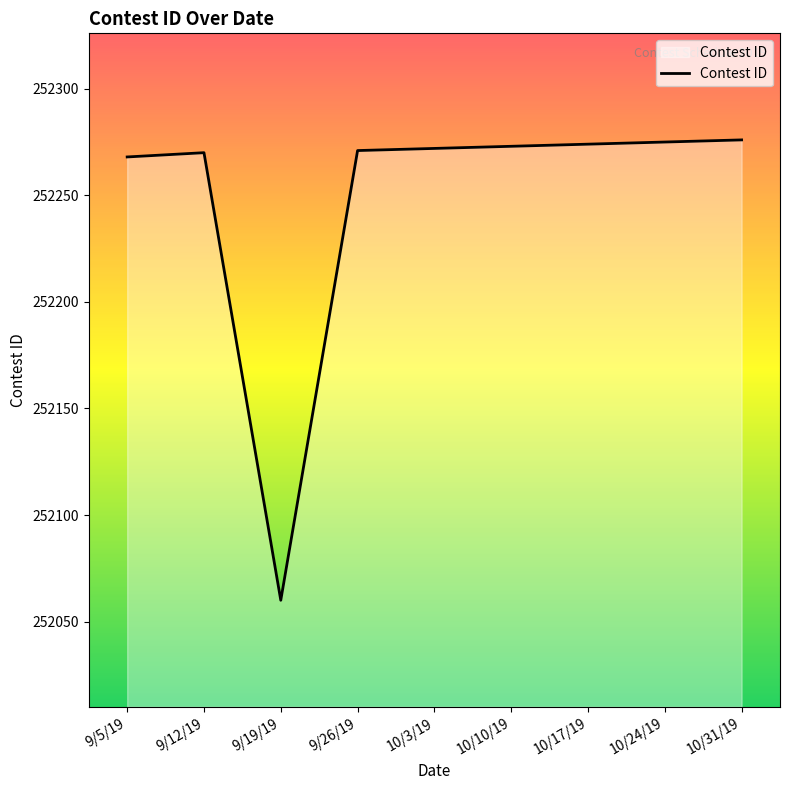

What is the difference between the values at 9/5/19 and 9/12/19?

2